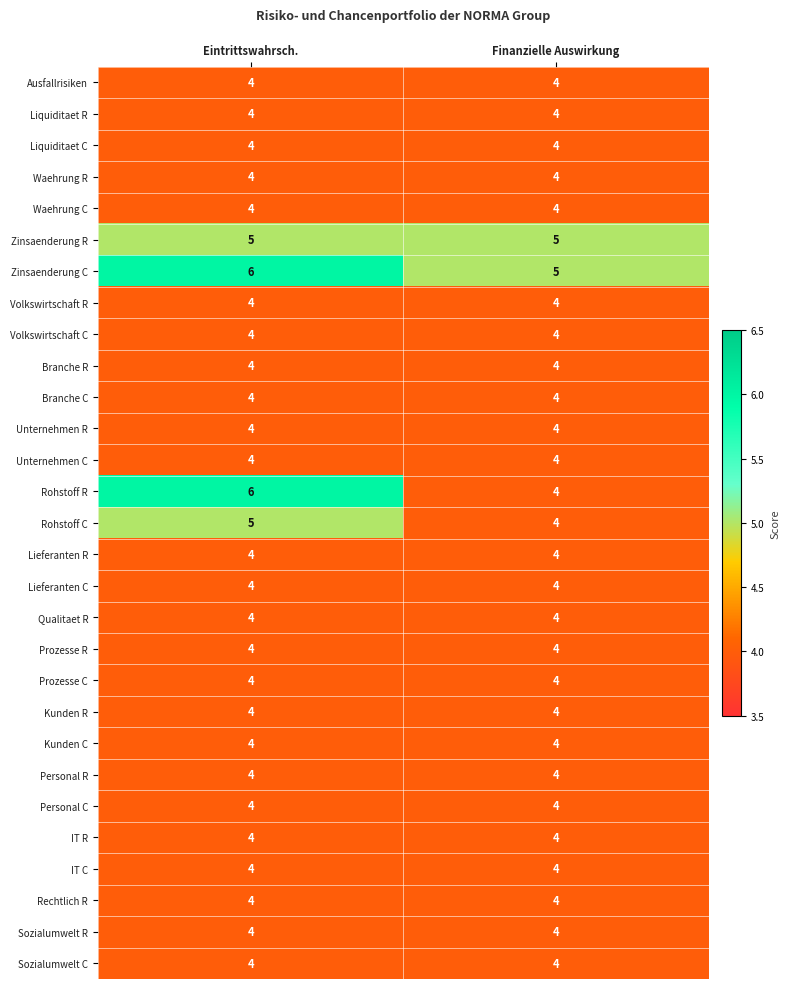

What is the total value across all series at Finanzielle Auswirkung?

118